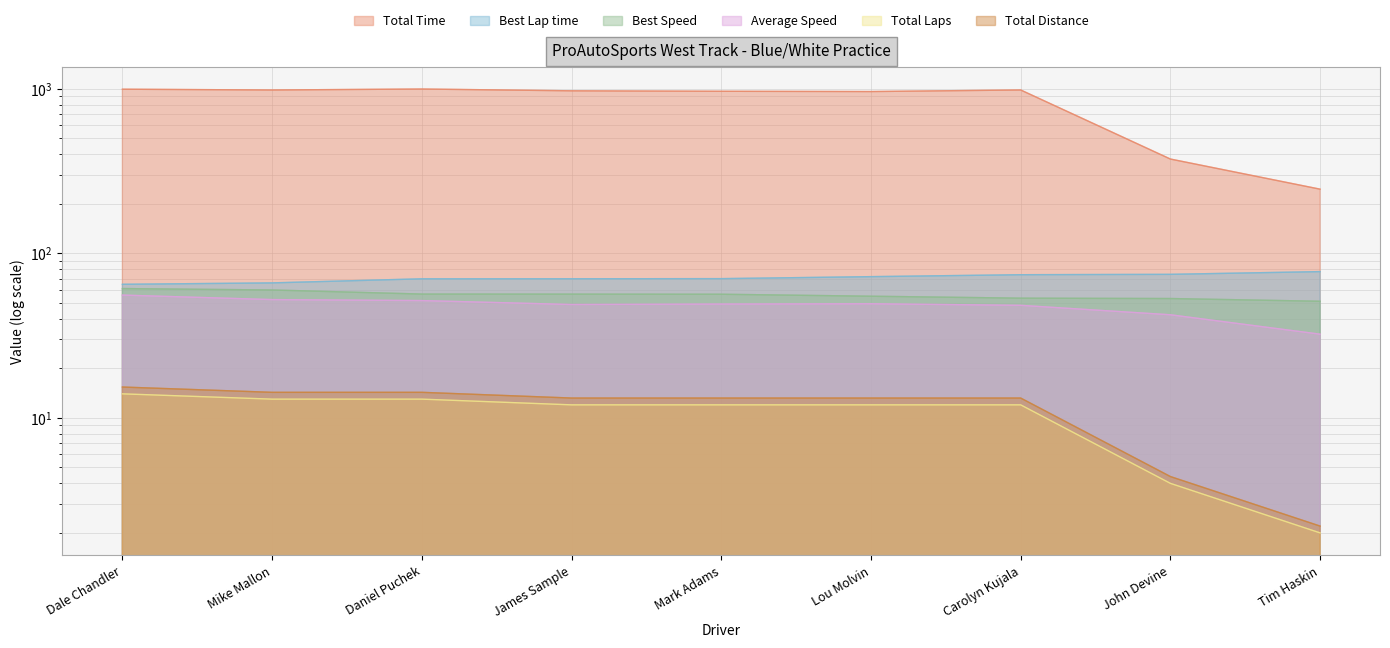

What is the sum of all Total Time values?

7478.2